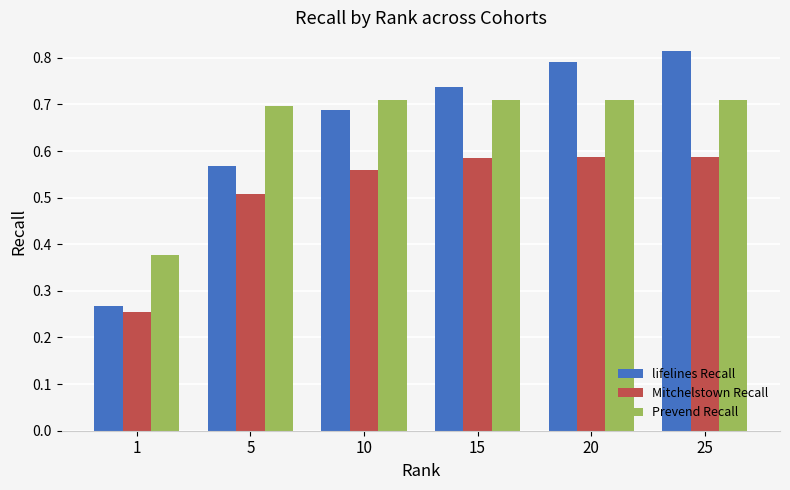

Rank the series at 20 from highest to lowest value.

lifelines Recall, Prevend Recall, Mitchelstown Recall